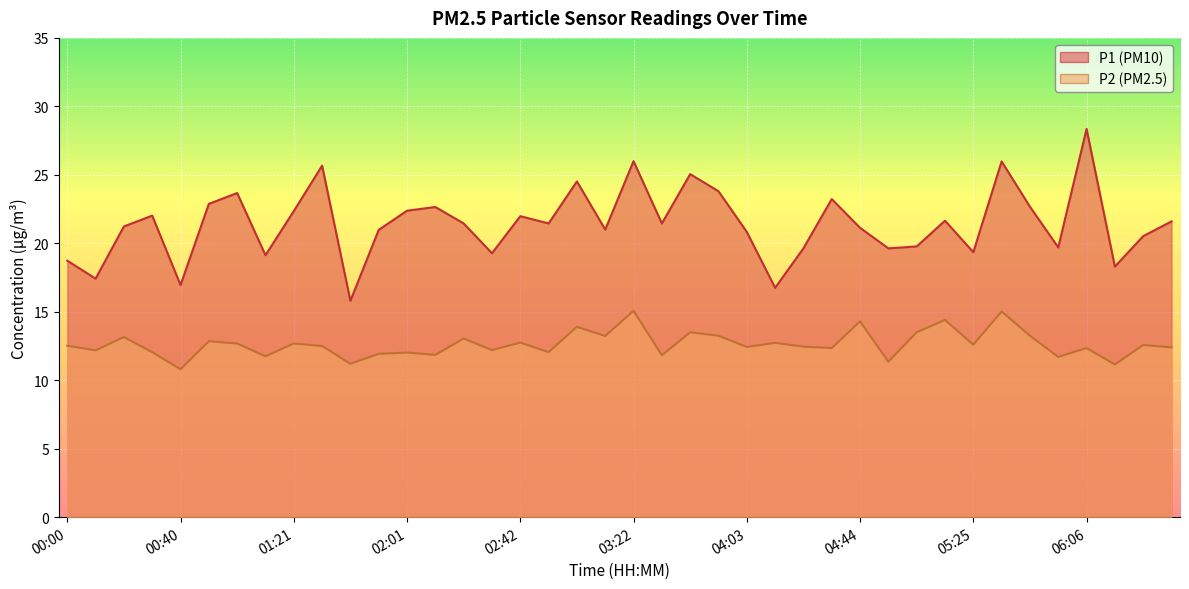

Is it true that P2 equals 3.1 at 04:03?

False